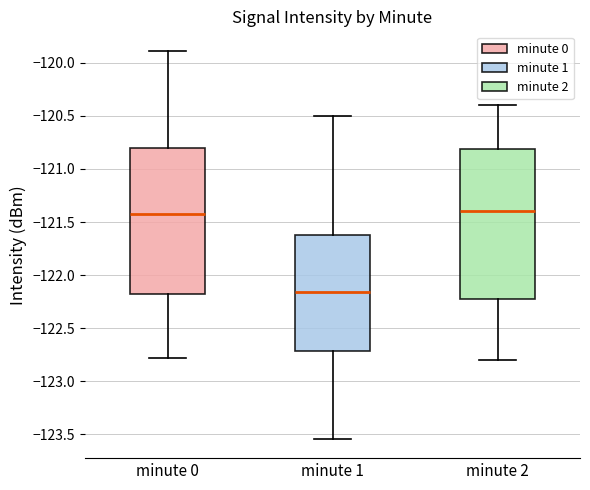

Where does the lower whisker of the box for minute 2 end on the y-axis? The values are not printed on the chart, so give them approximately, as read against the axis.

-122.80